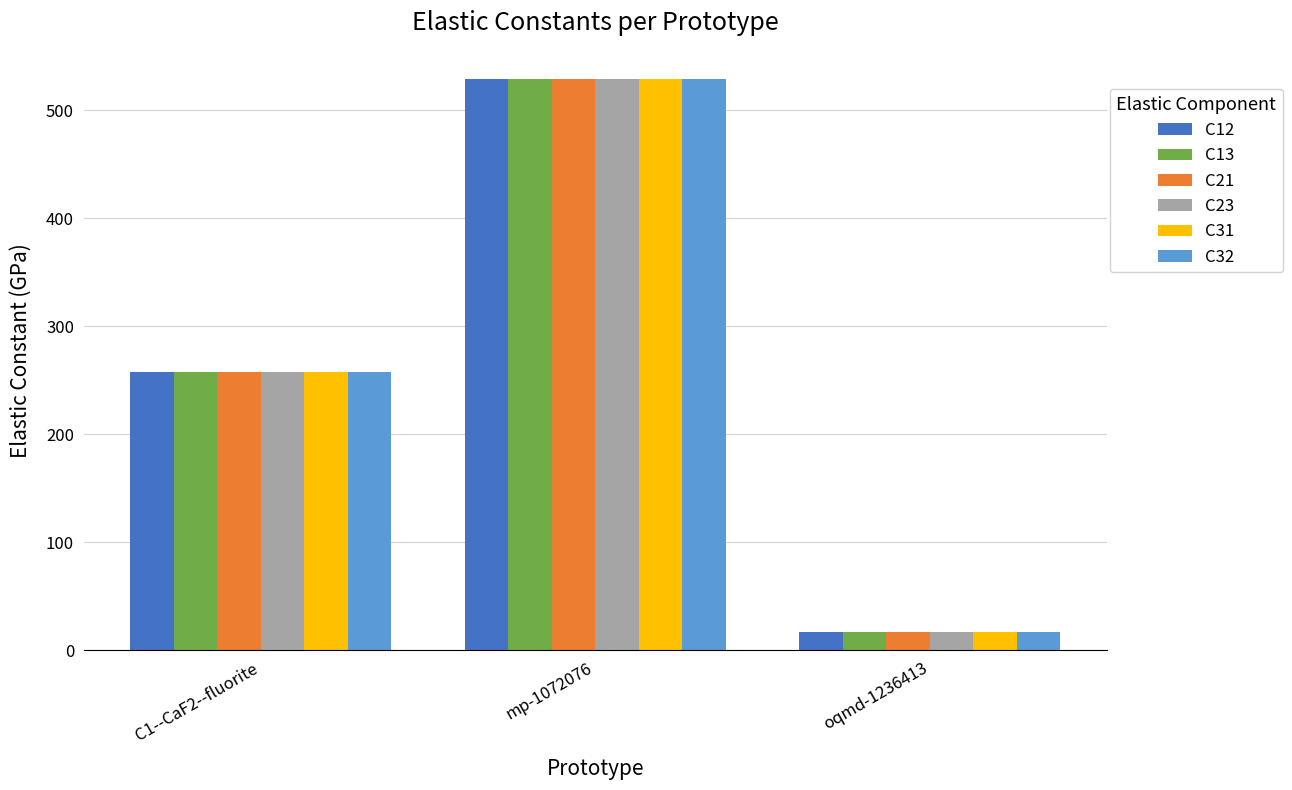

Read the C13 value at oqmd-1236413.

17.1